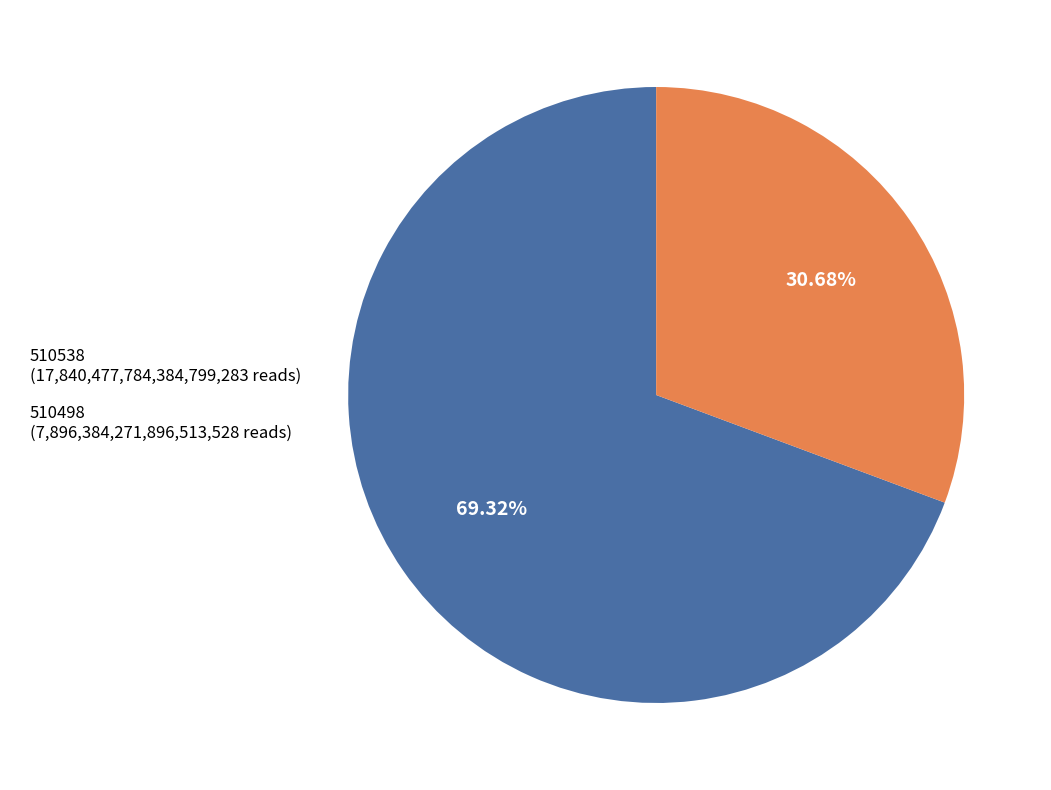

Which category has the biggest portion of the pie?

510538